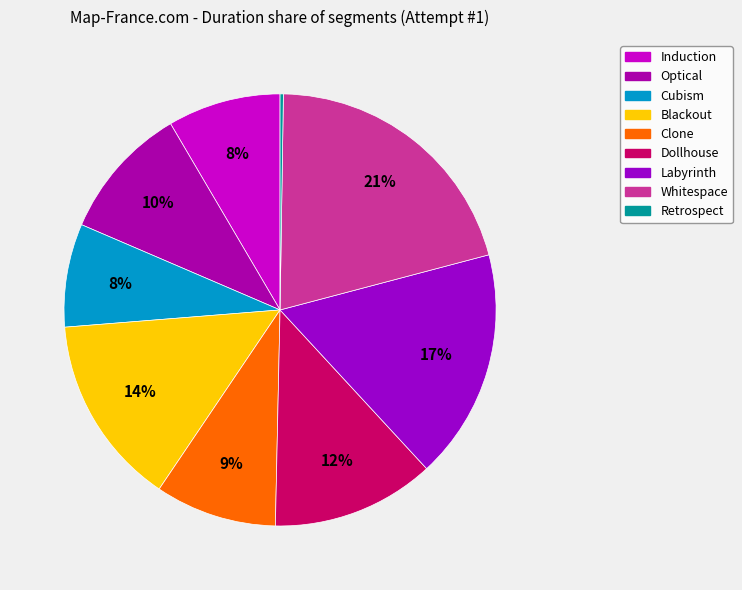

To the nearest percent, what is the difference between the Clone and Labyrinth slice percentages?

8%